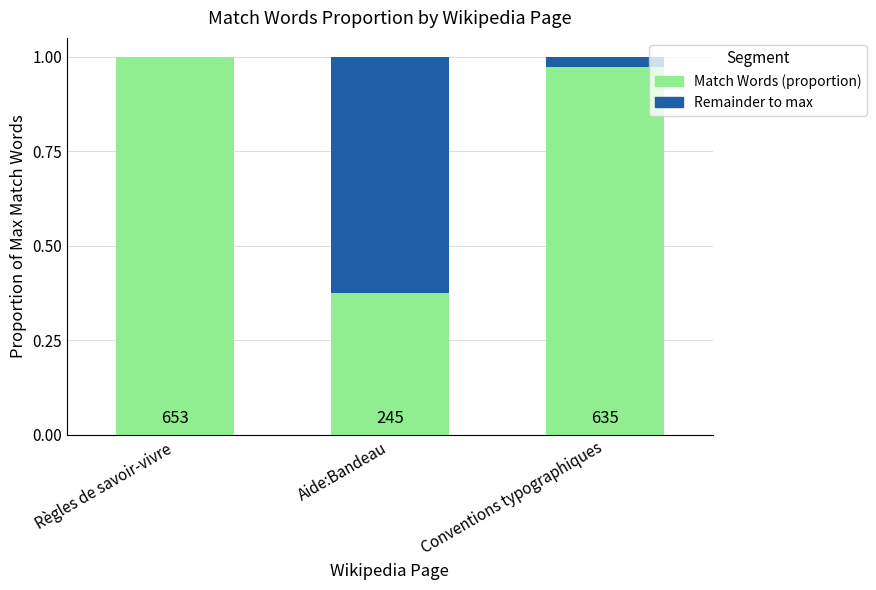

What are all the series names shown in the legend?

Match Words (proportion), Remainder to max